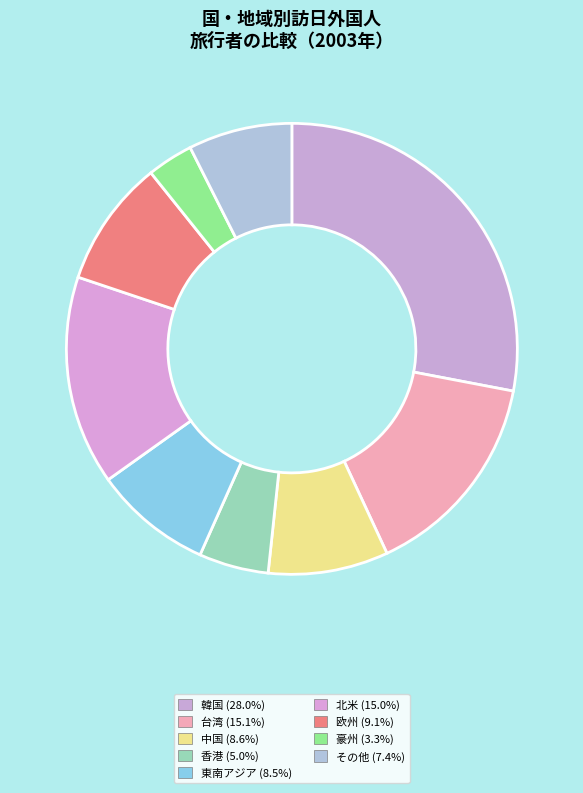

Is it true that 香港 is 5% of the pie?

True